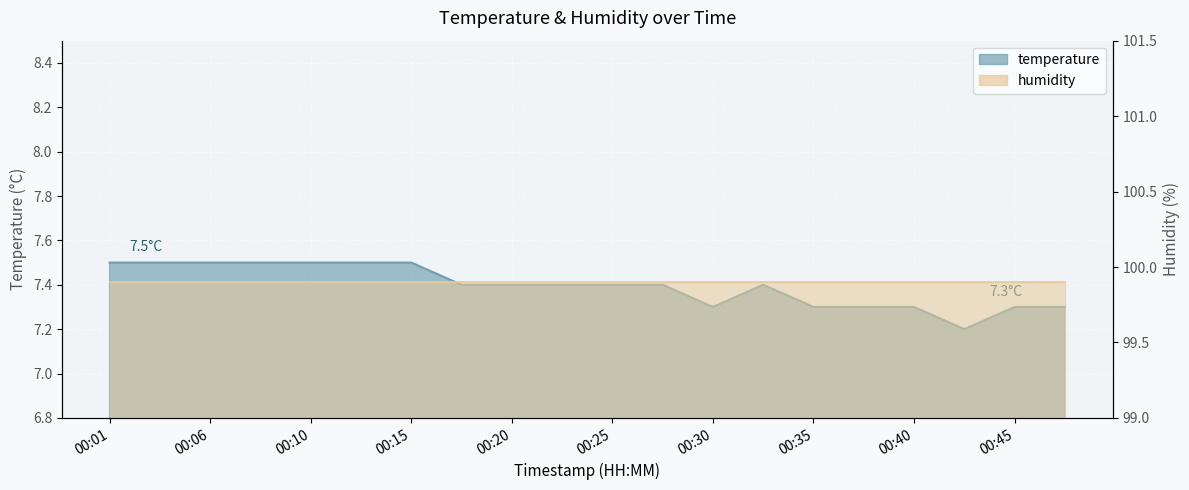

What is the approximate value at 00:43?

7.2